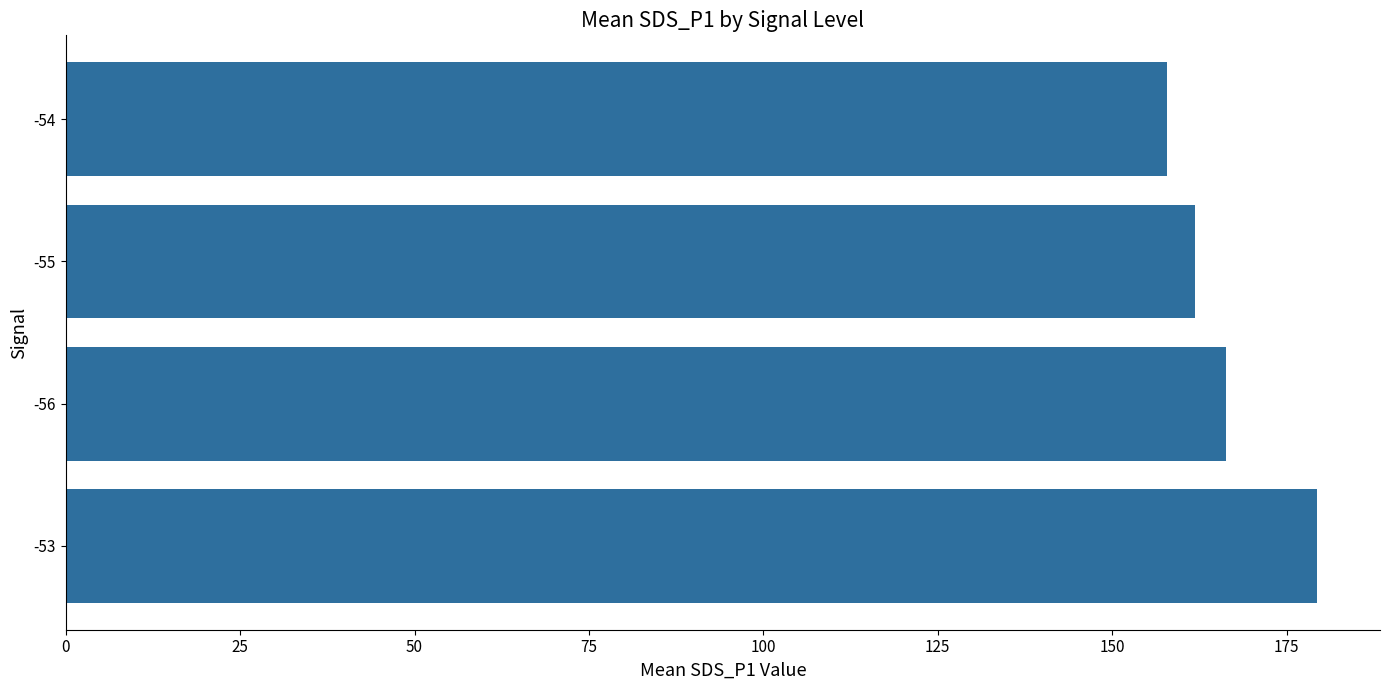

Between -55 and -53, which is larger?

-53